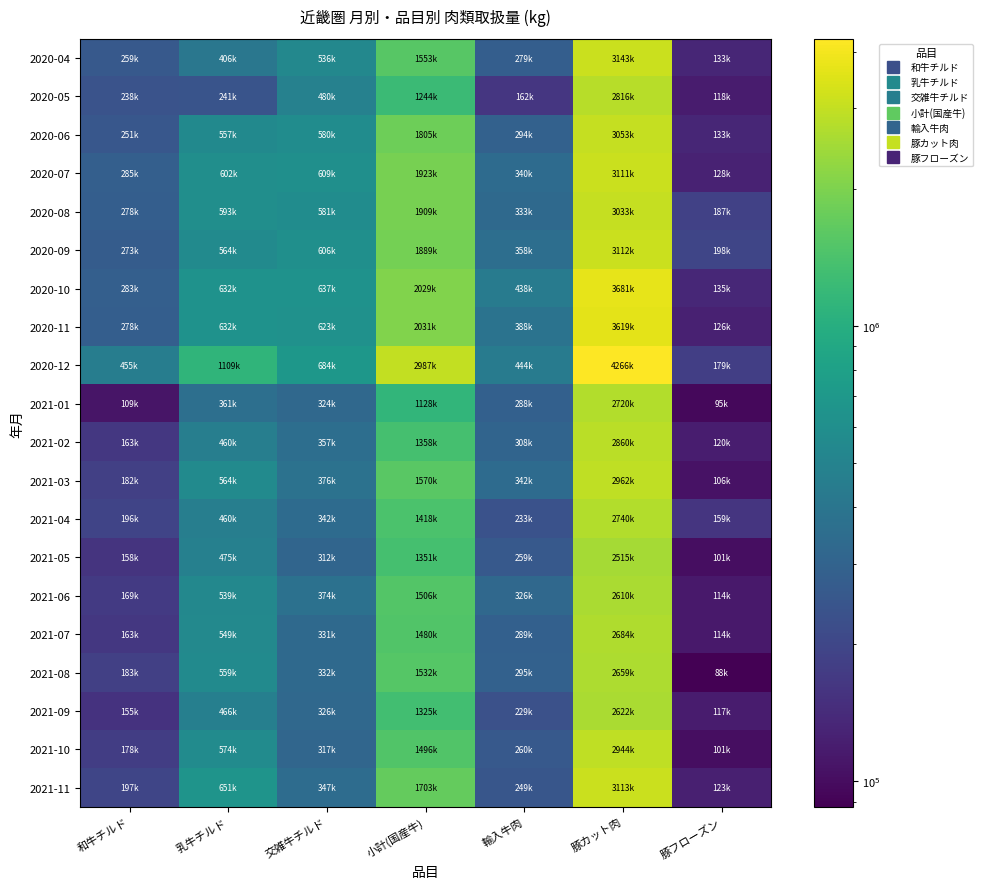

What is the total value across all series at 小計(国産牛)?

33237756